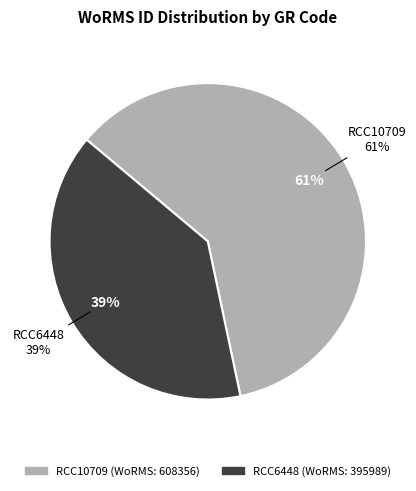

Combined, do RCC10709 and RCC6448 account for over 50%?

Yes